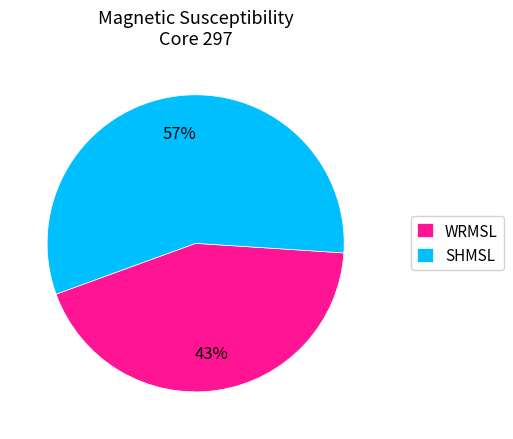

Which slice is the largest?

SHMSL